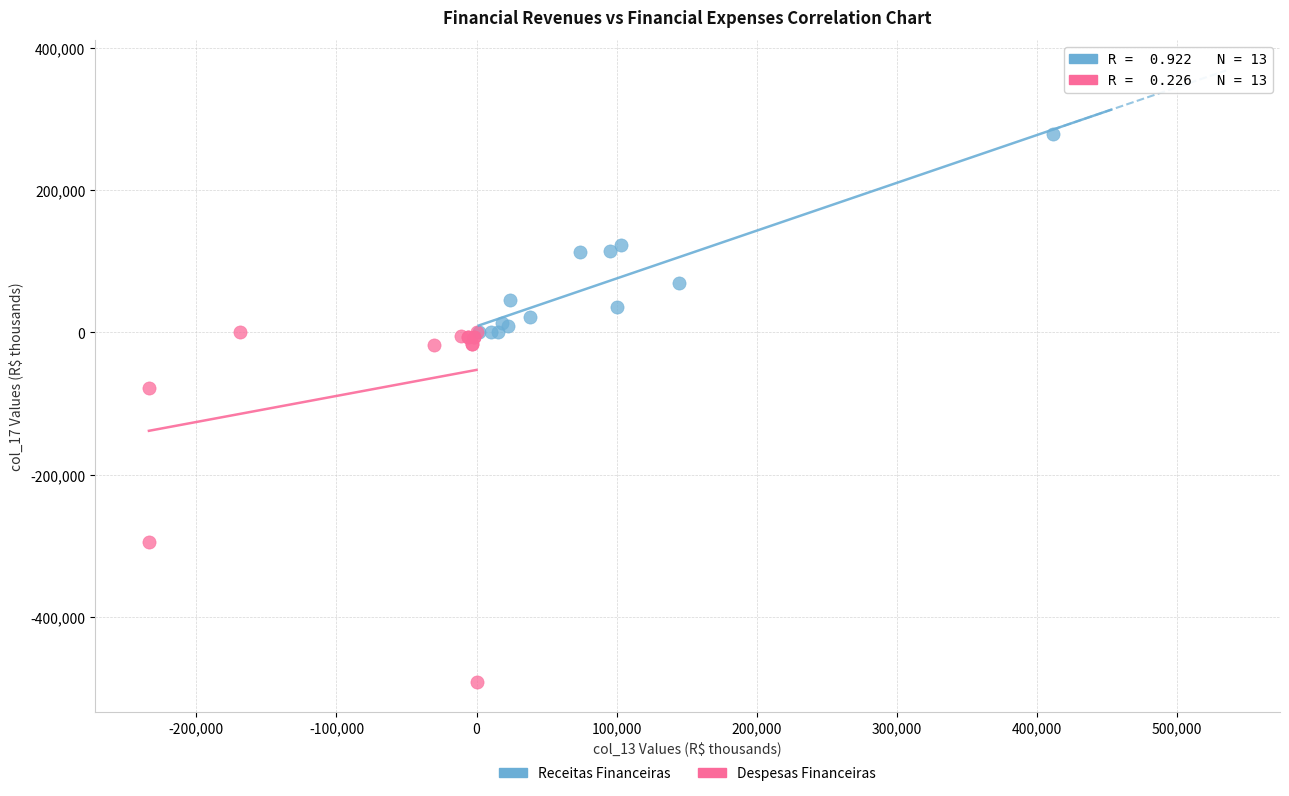

Which series has the largest Y range (max minus min)?

Despesas Financeiras